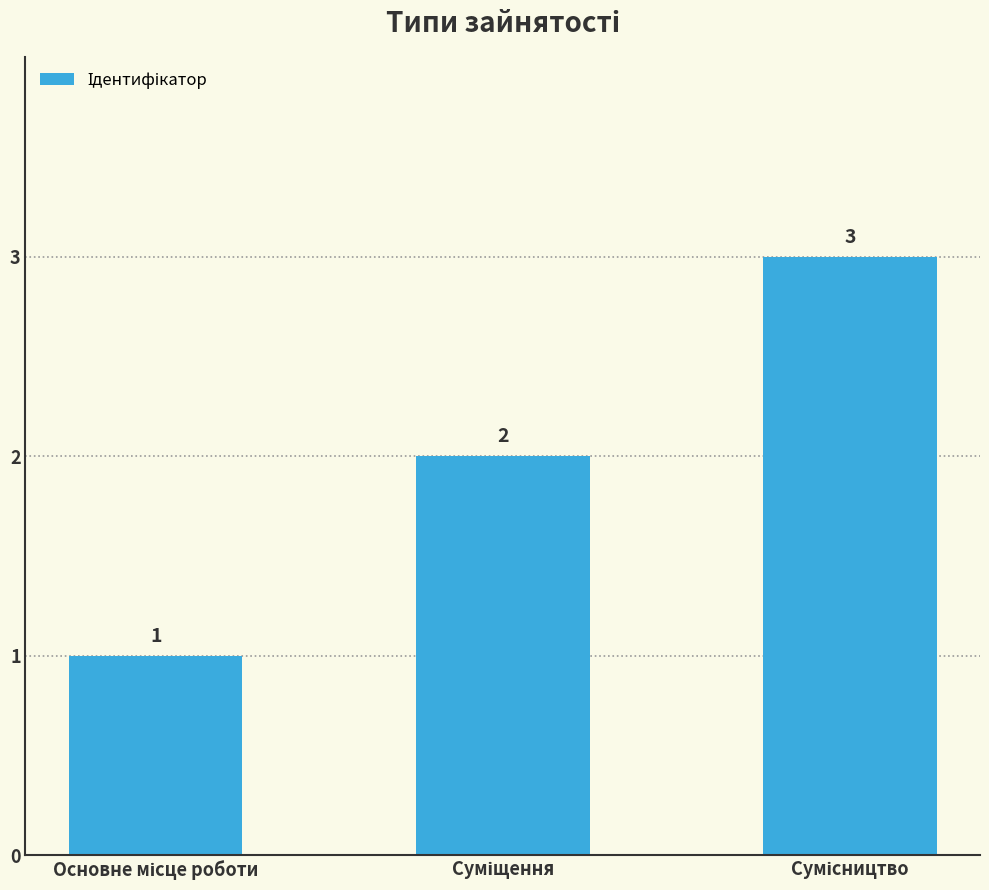

What is the maximum value shown in the chart?

3